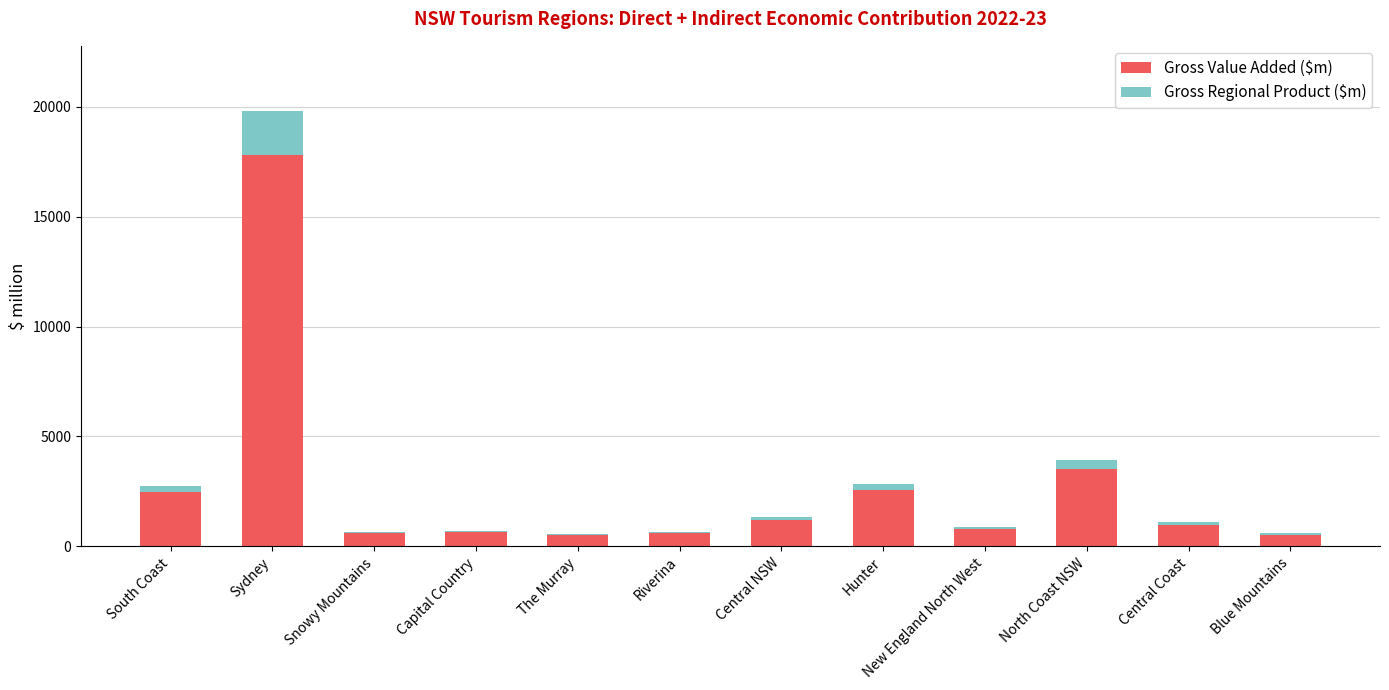

Which category has the highest value in the Gross Value Added ($m) series?

Sydney